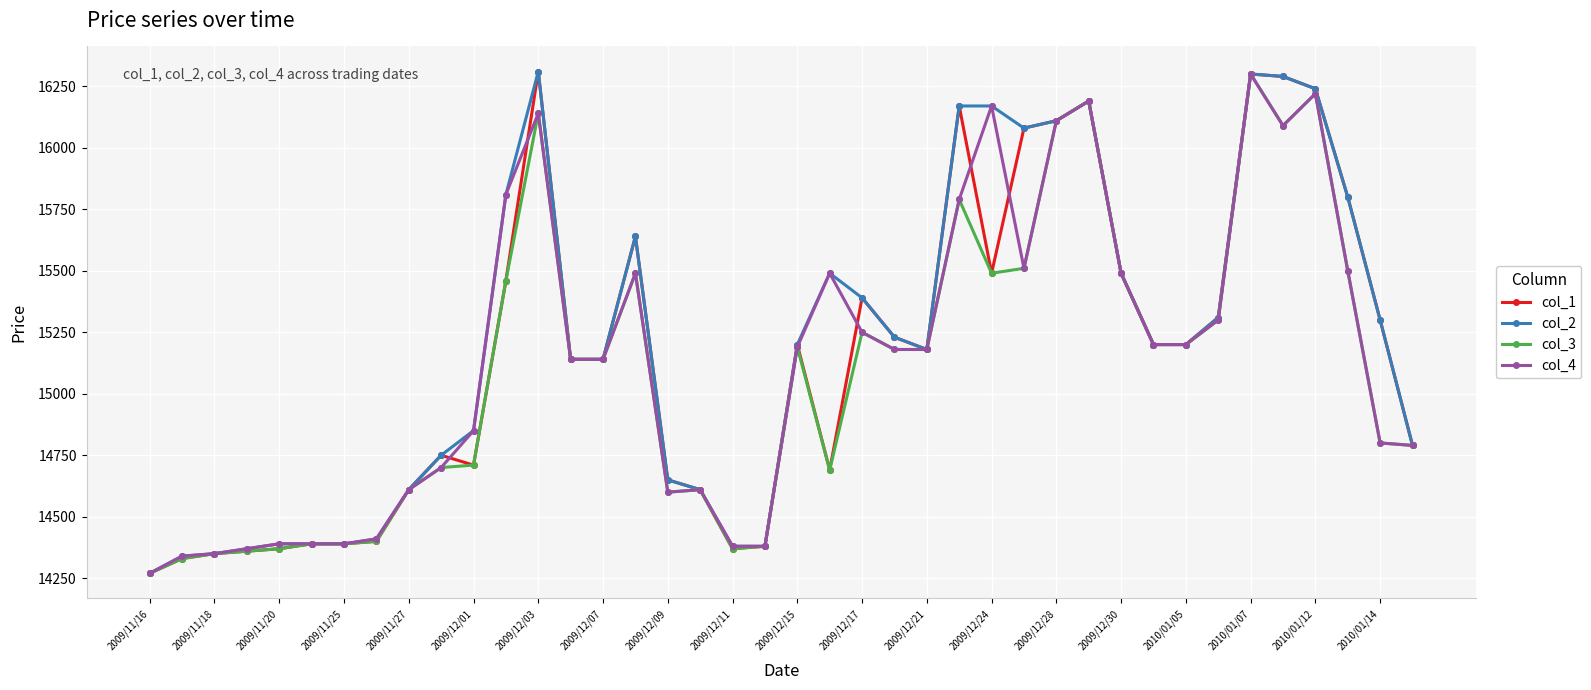

What is the value of the col_4 point at the 33rd from the left?

15200